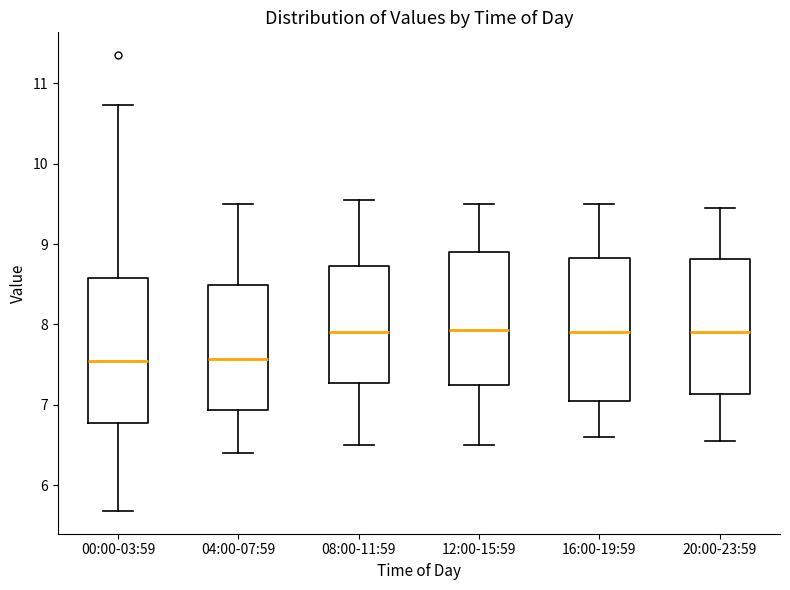

Reading left to right, transcribe this box plot: for each box, give where its median line is, the range the box spans, and where its two whiskers end, as read against the y-axis. The values are not printed on the chart, so give them approximately, as read against the axis.

00:00-03:59: median 7.6, box 6.8 to 8.6, whiskers 5.7 to 10.7
04:00-07:59: median 7.6, box 6.9 to 8.5, whiskers 6.4 to 9.5
08:00-11:59: median 7.9, box 7.3 to 8.7, whiskers 6.5 to 9.6
12:00-15:59: median 7.9, box 7.3 to 8.9, whiskers 6.5 to 9.5
16:00-19:59: median 7.9, box 7.1 to 8.8, whiskers 6.6 to 9.5
20:00-23:59: median 7.9, box 7.1 to 8.8, whiskers 6.6 to 9.5